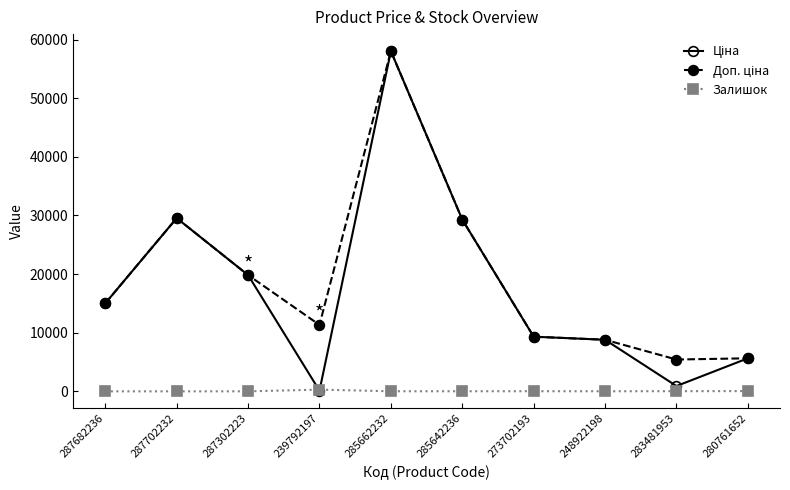

The Залишок series shows 12.0 at 285662232. True or false?

True